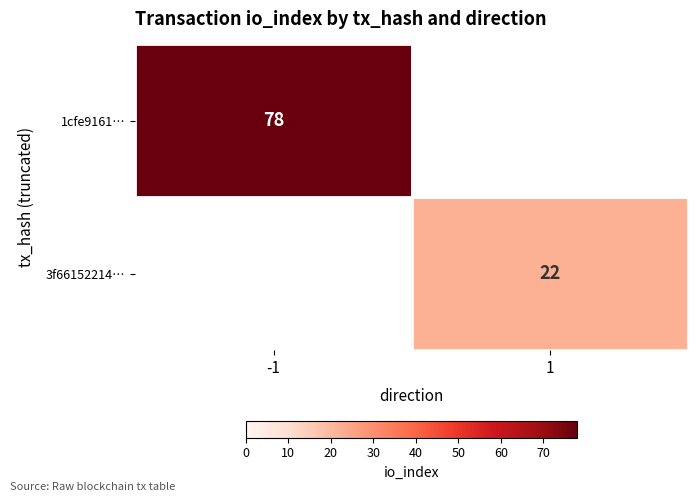

Is the value of 3f66152214… at 1 greater than the value of 1cfe9161… at -1?

No